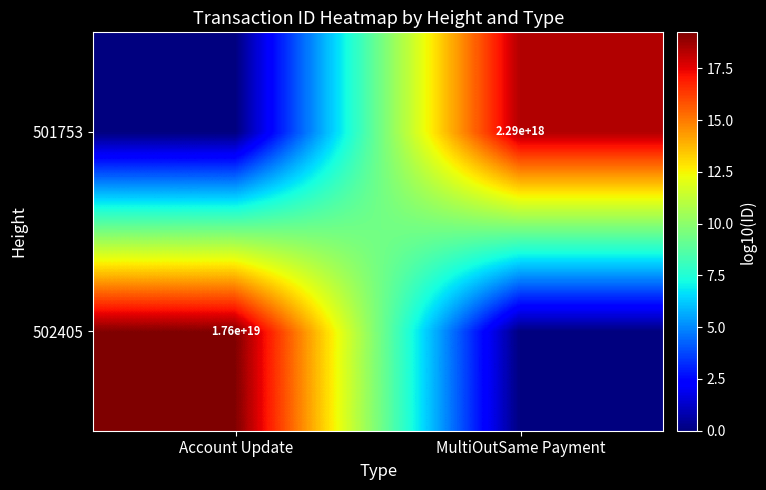

The 501753 series shows 2290000000000000000 at MultiOutSame Payment. True or false?

True